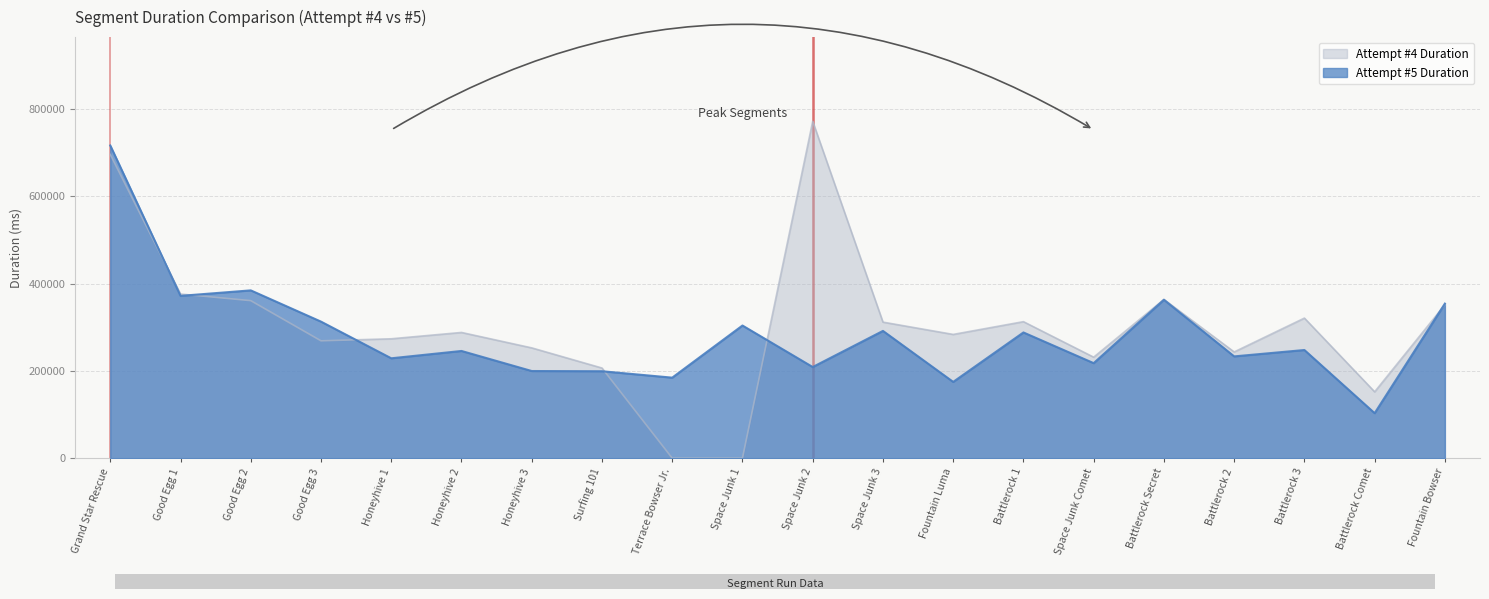

The value of Attempt #4 Duration at Grand Star Rescue is 375681. True or false?

False